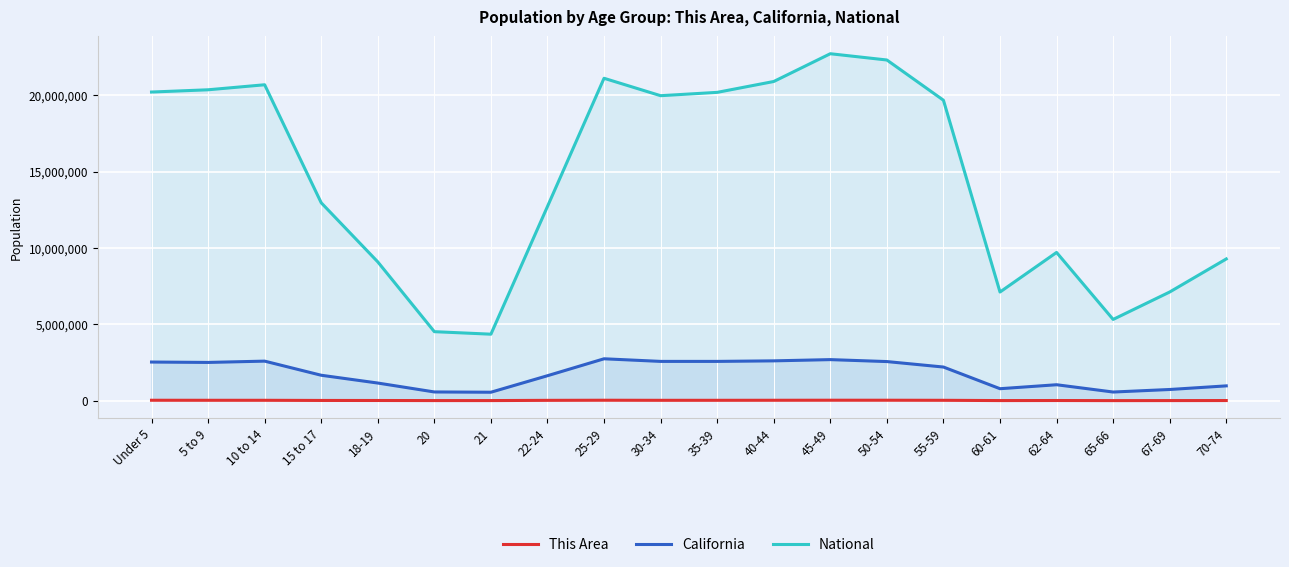

Reading right to left, list all the values displayed in this chart.

This Area: 11708	9099	6997	13212	9794	27118	31769	32433	29415	27245	26322	31448	24412	9537	9318	14644	17573	27725	28154	30287
California: 971778	734741	568817	1045921	786276	2204296	2562552	2689819	2609131	2573579	2573468	2744409	1636532	555775	573642	1157002	1666938	2590930	2505839	2531333
National: 9278166	7115361	5319902	9704197	7113727	19664805	22298125	22708591	20890964	20179642	19962099	21101849	12712576	4354294	4519129	9086089	12954254	20677194	20348657	20201362